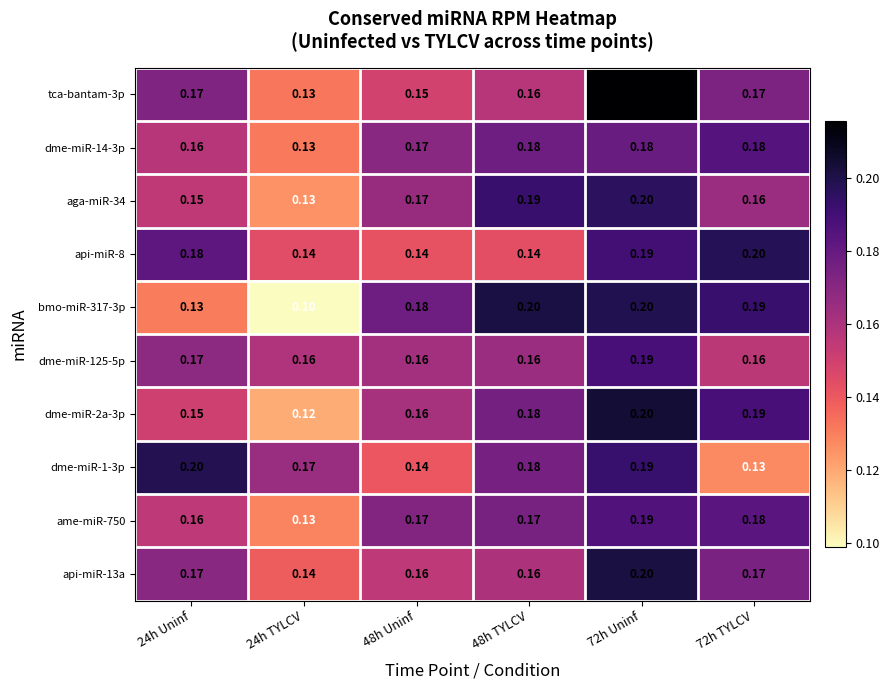

Is the value of ame-miR-750 at 48h TYLCV greater than the value of aga-miR-34 at 72h Uninf?

No